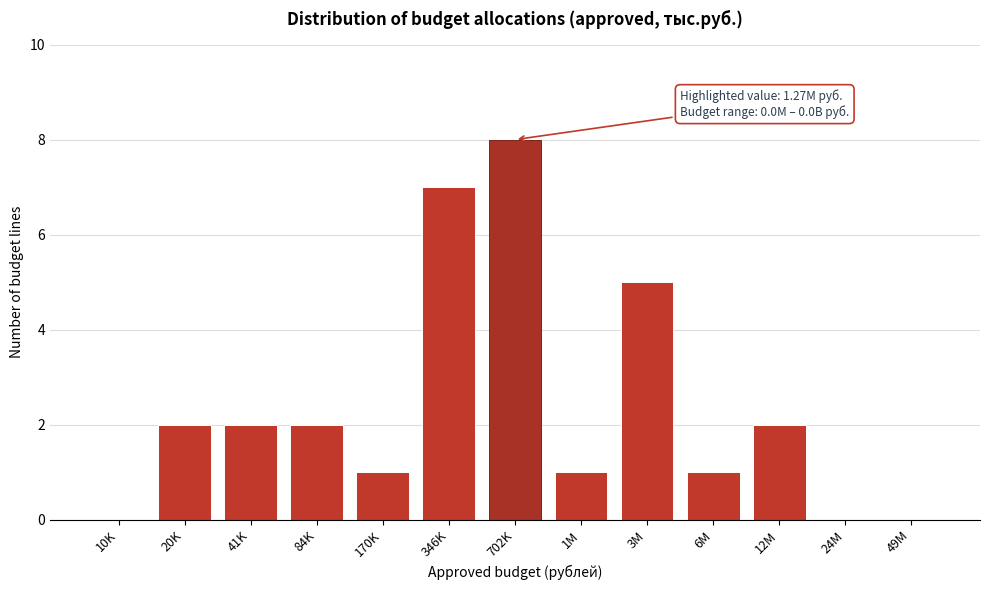

Reading right to left, transcribe all the data shown in this chart.

49M=0	24M=0	12M=2	6M=1	3M=5	1M=1	702K=8	346K=7	170K=1	84K=2	41K=2	20K=2	10K=0